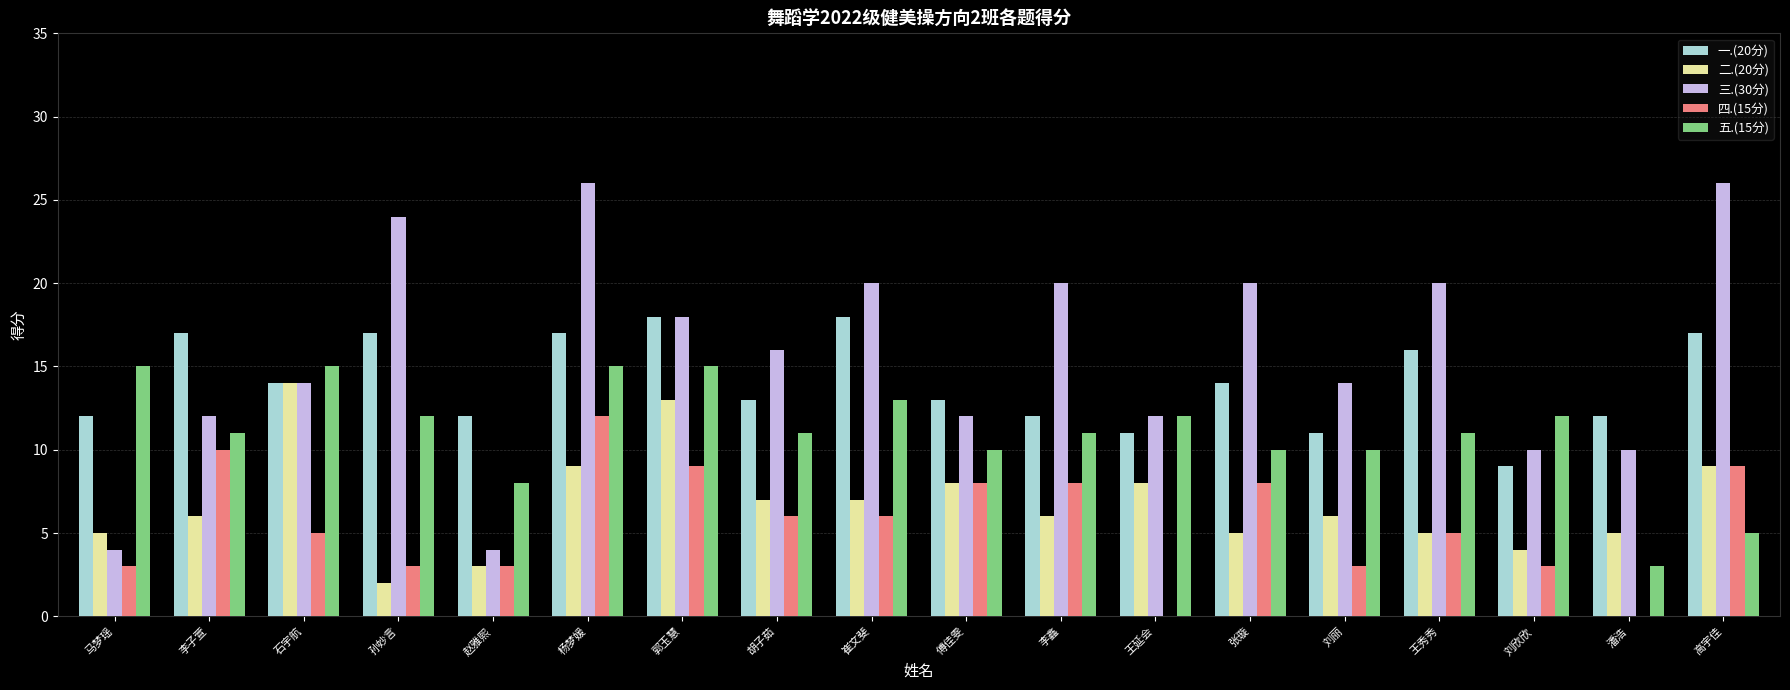

The 五.(15分) series shows 15 at 郭玉慧. True or false?

True